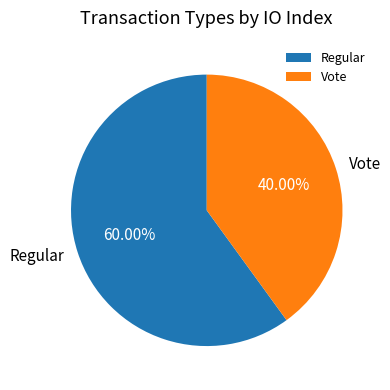

What is the total percentage of Vote and Regular?

100.0%